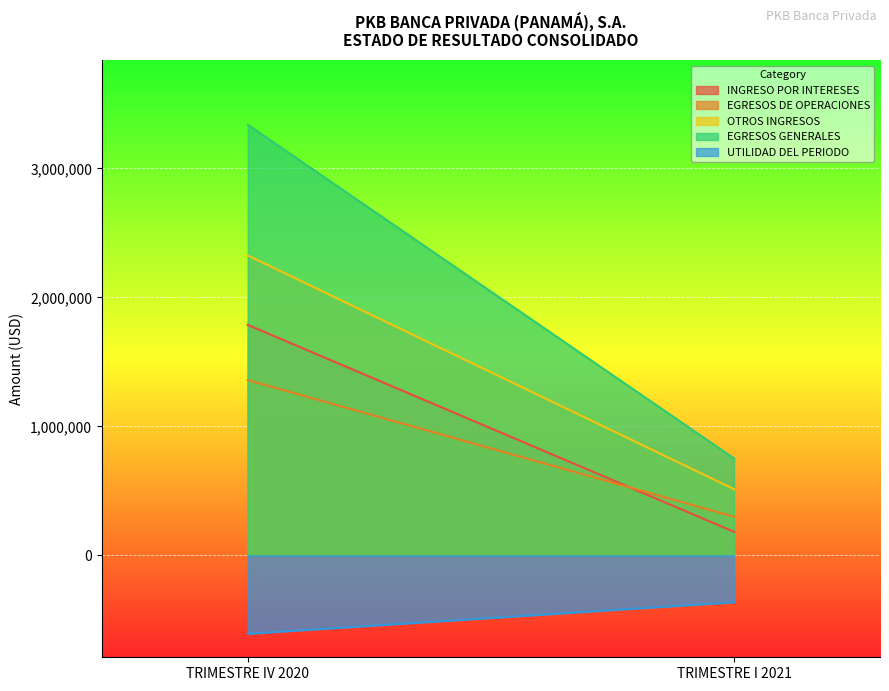

What is the label of the 1st point from the left?

TRIMESTRE IV 2020